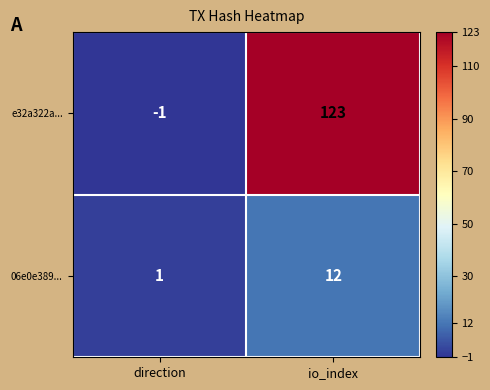

What value does the e32a322a... series have at io_index?

123